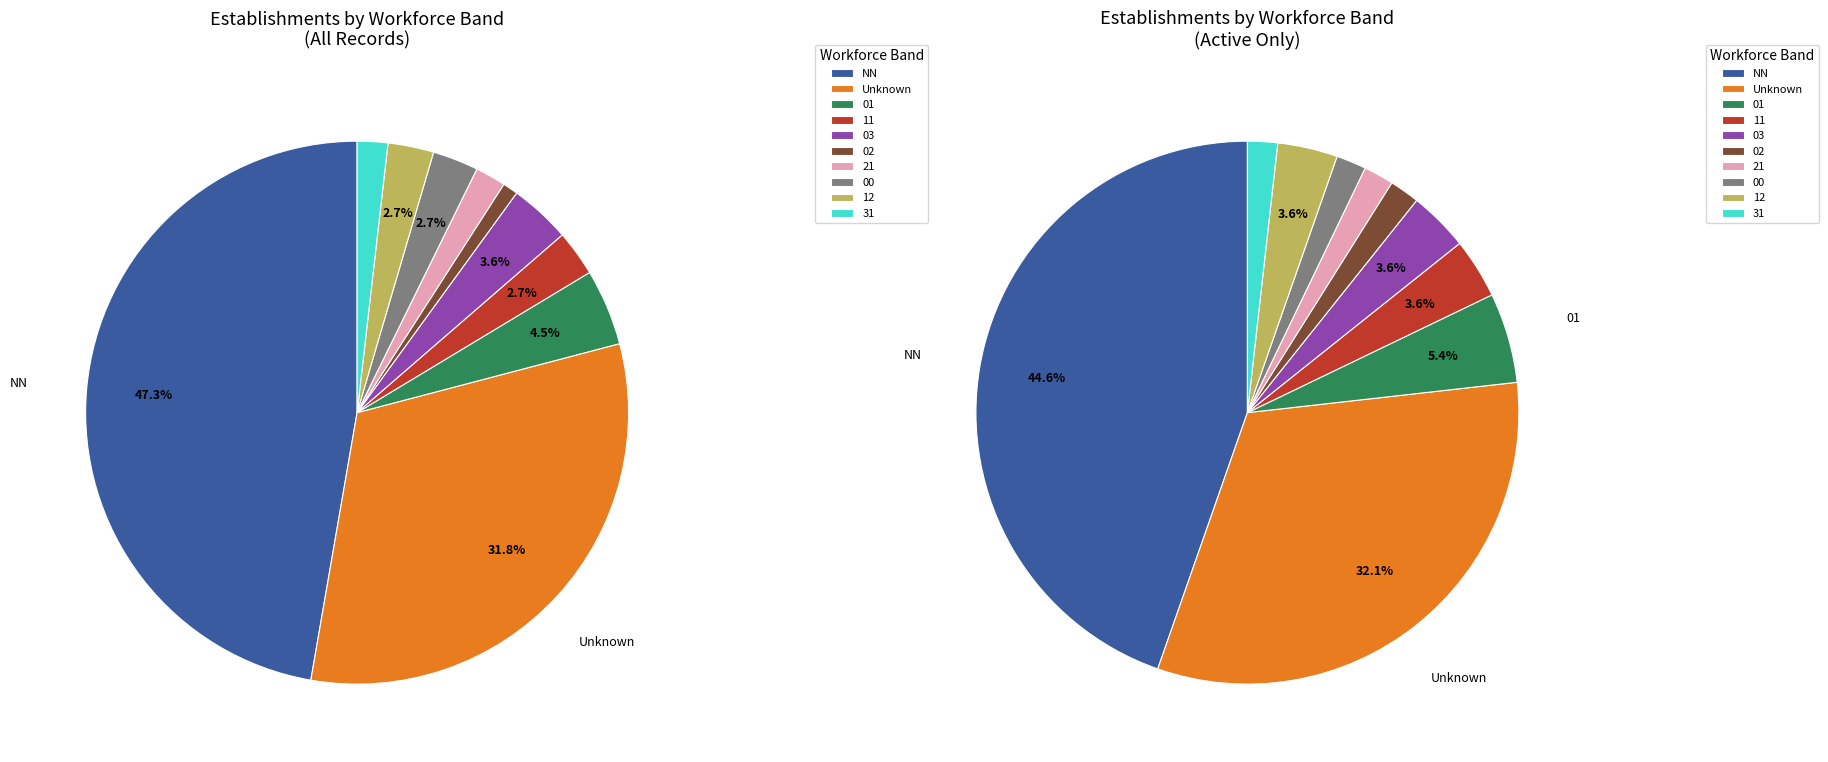

Is NN the majority of the pie?

No